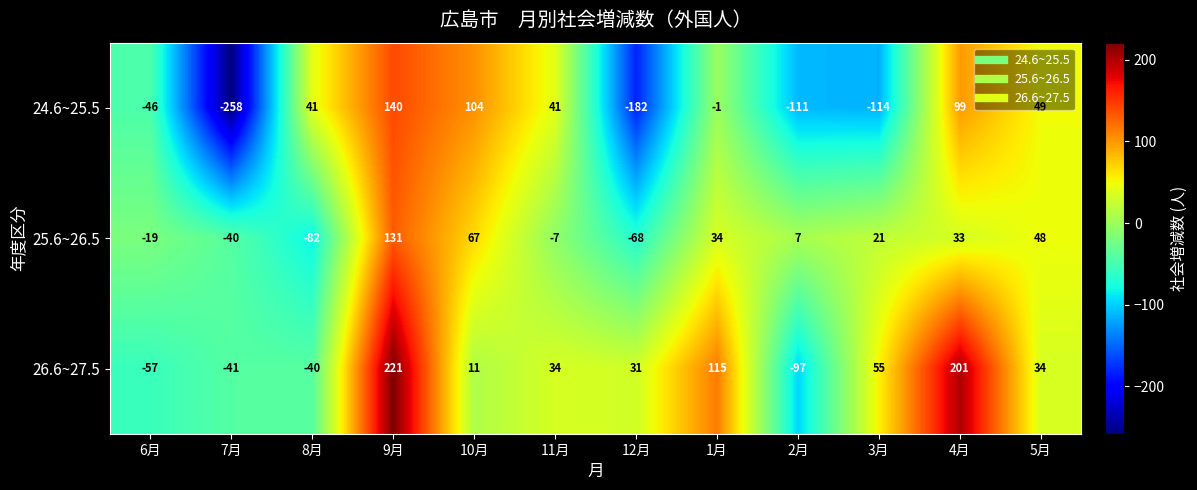

Where is 25.6~26.5 nearest to the value 24?

3月